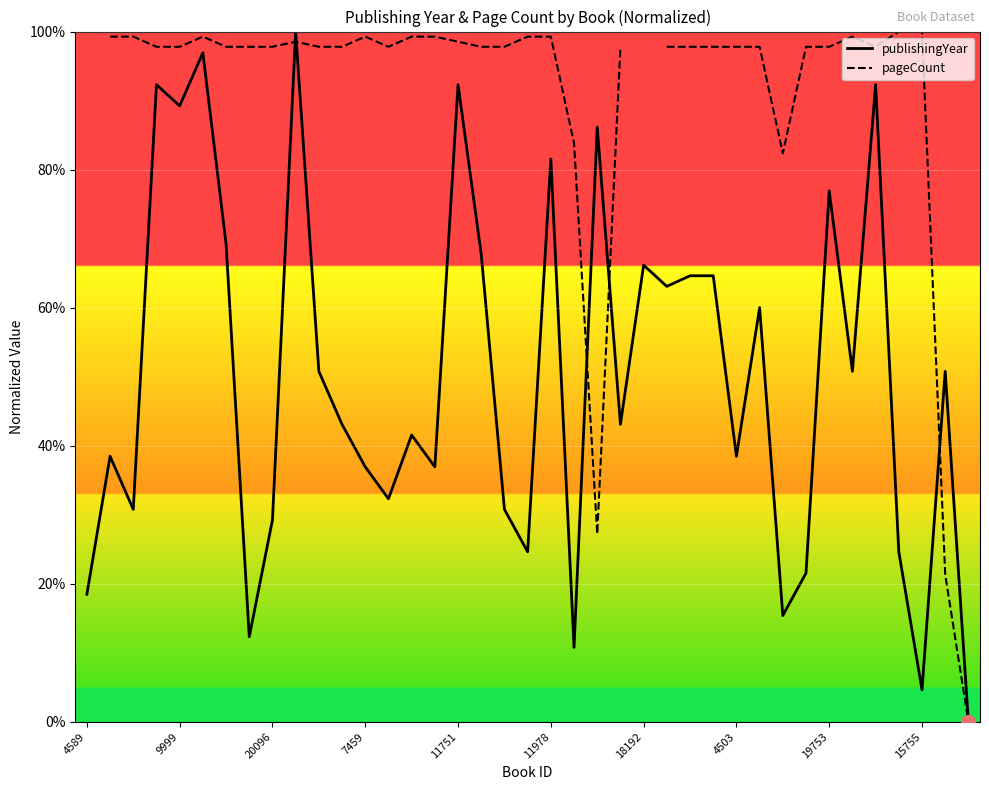

What are all the series names shown in the legend?

publishingYear, pageCount